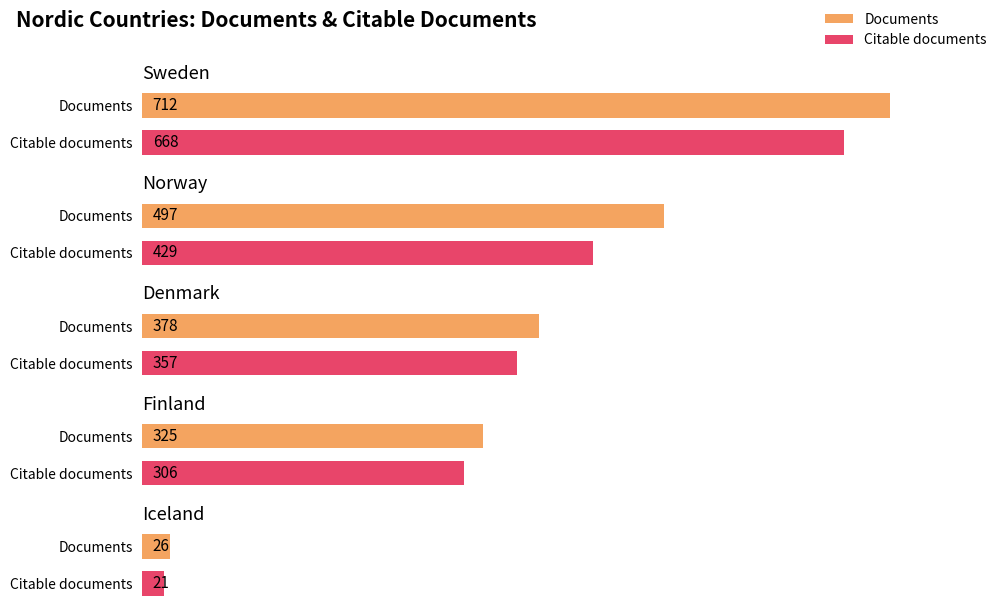

At which category does the chart reach its minimum across all series?

Iceland